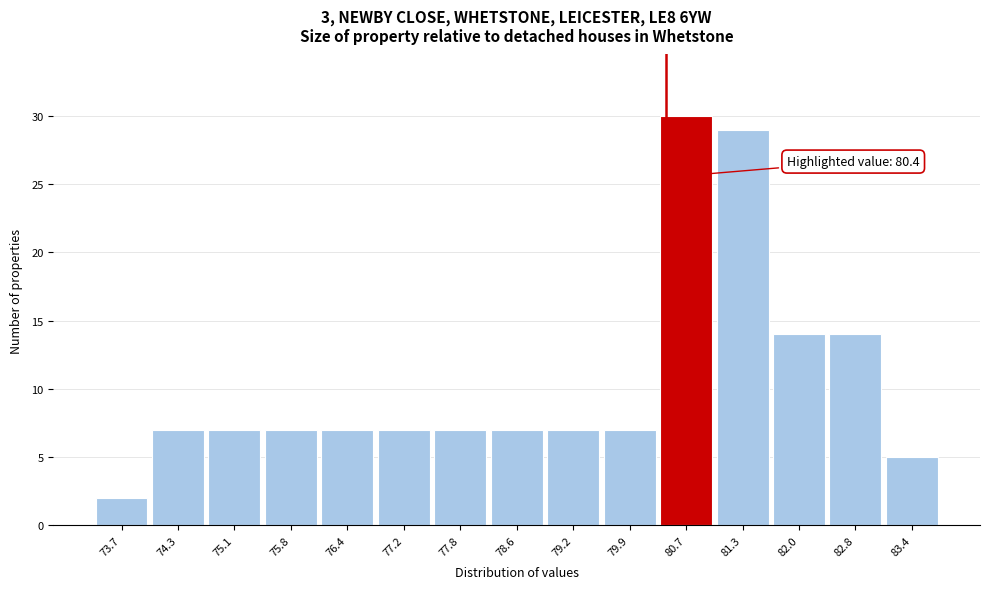

Which range on the x-axis has the tallest bar?

80.3 to 81.0